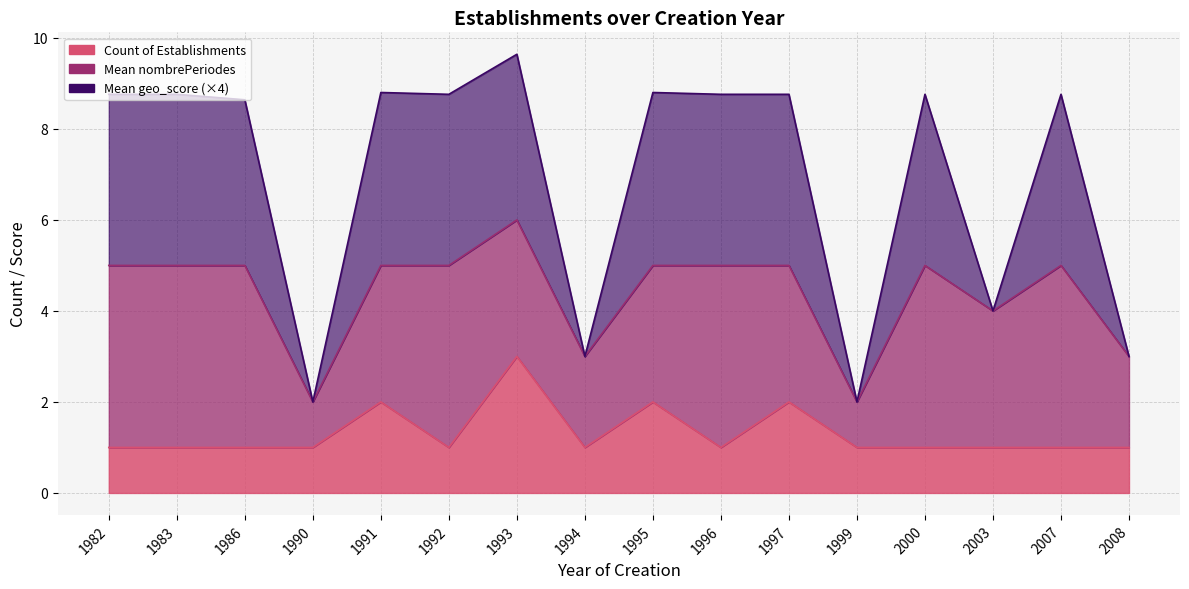

Which series has the largest range (max minus min)?

Mean geo_score